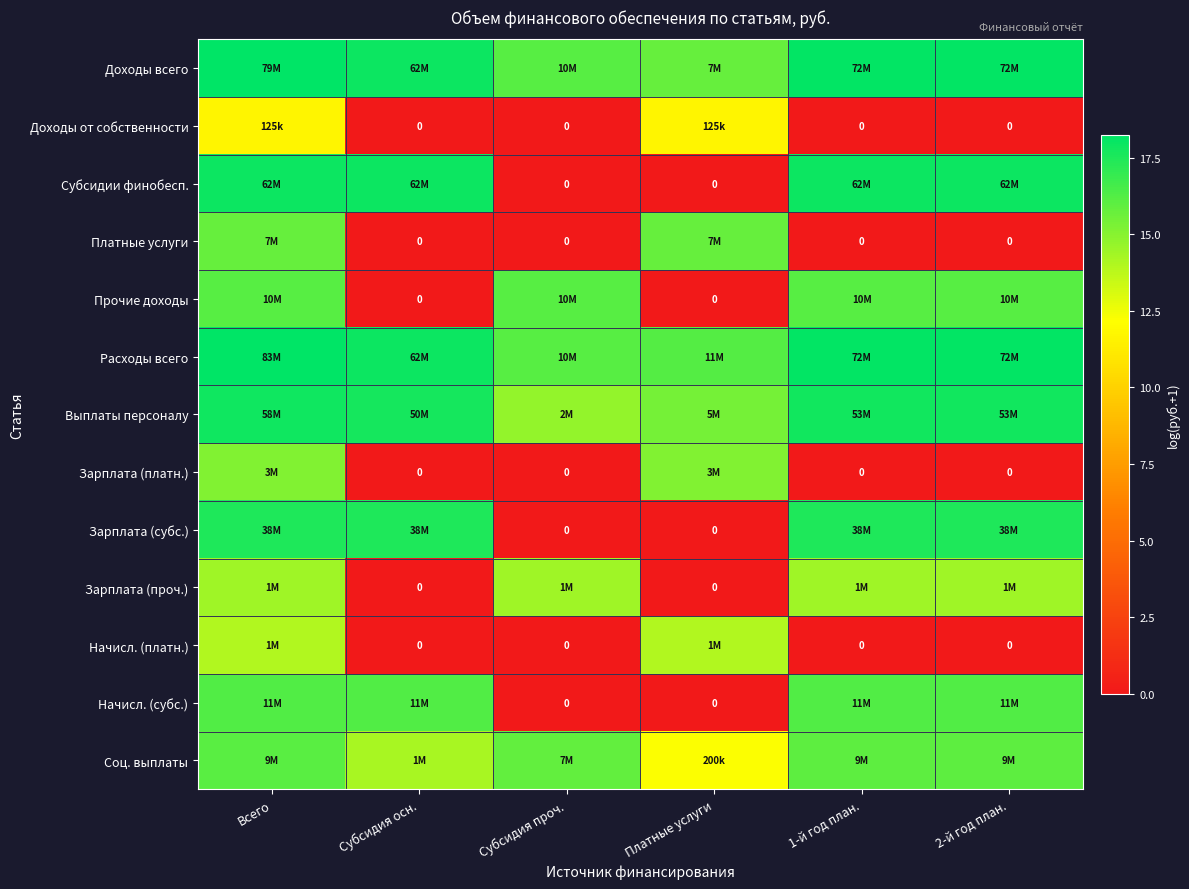

The value of Доходы от собственности at Всего is 11.7. True or false?

True